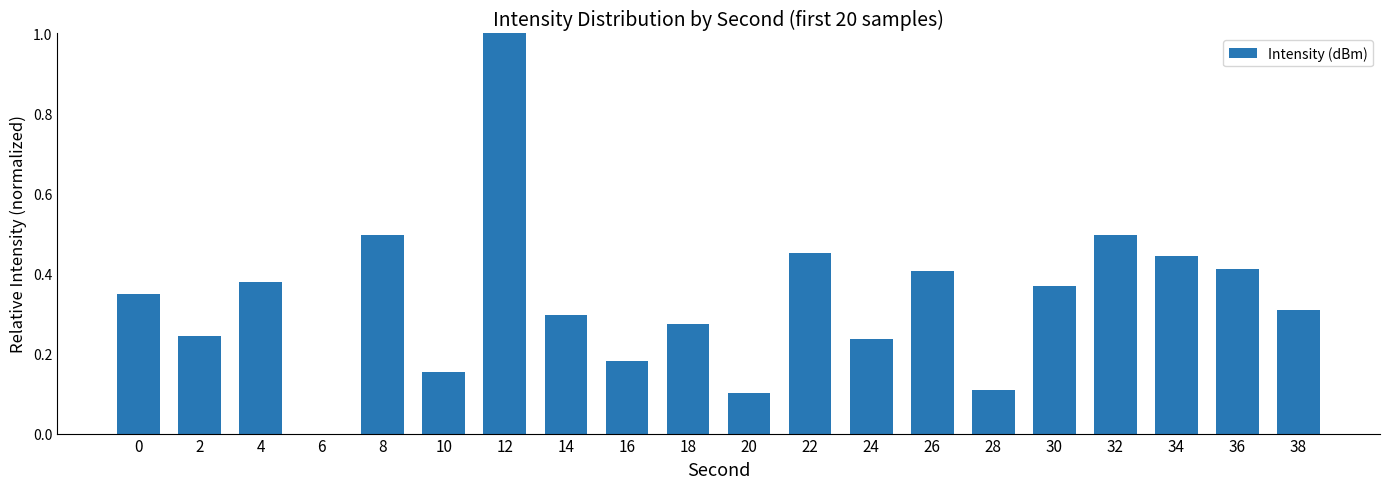

Which category has the highest value across all series?

12